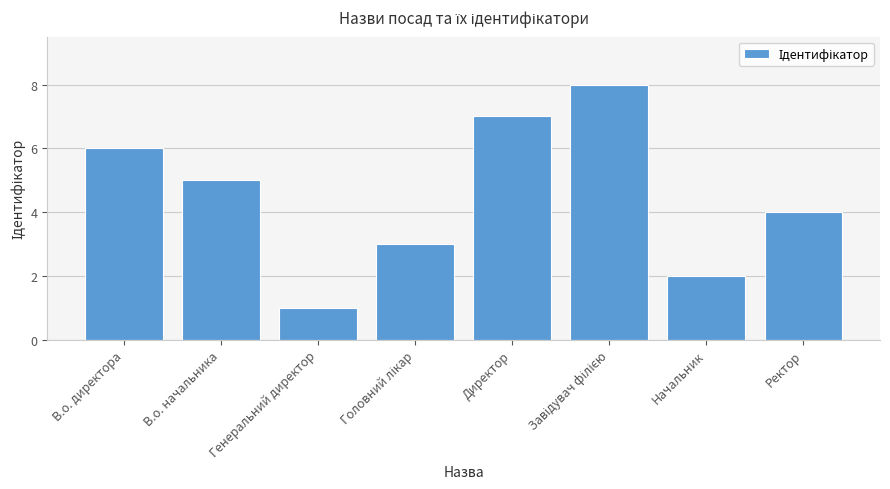

Does the chart contain any negative values?

No